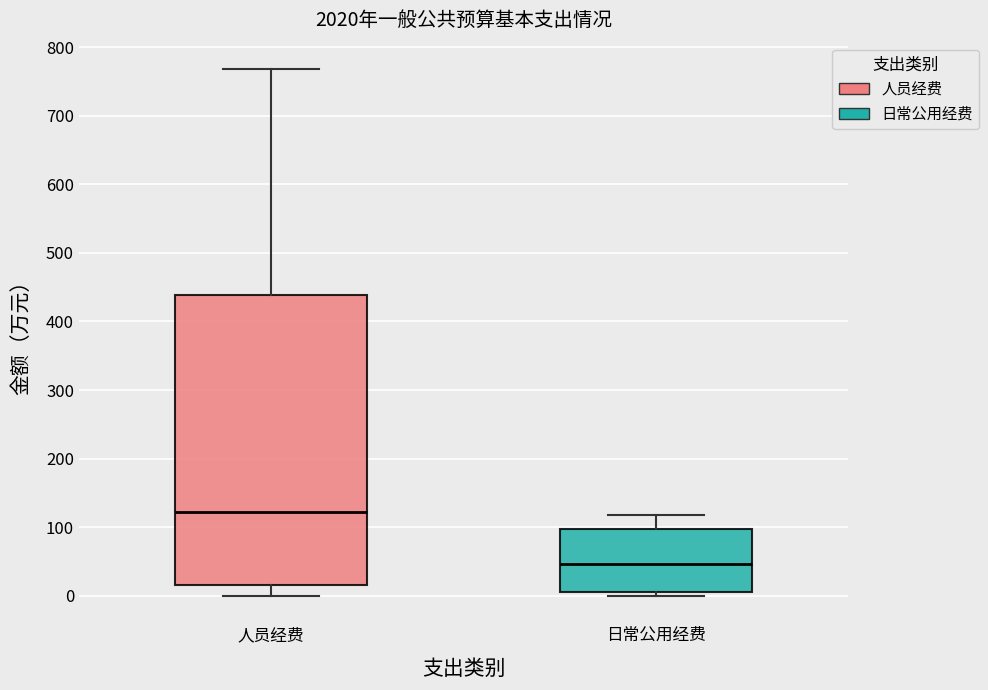

Reading left to right, transcribe this box plot: for each box, give where its median line is, the range the box spans, and where its two whiskers end, as read against the y-axis. The values are not printed on the chart, so give them approximately, as read against the axis.

人员经费: median 120, box 20 to 440, whiskers 0 to 770
日常公用经费: median 50, box 10 to 100, whiskers 0 to 120